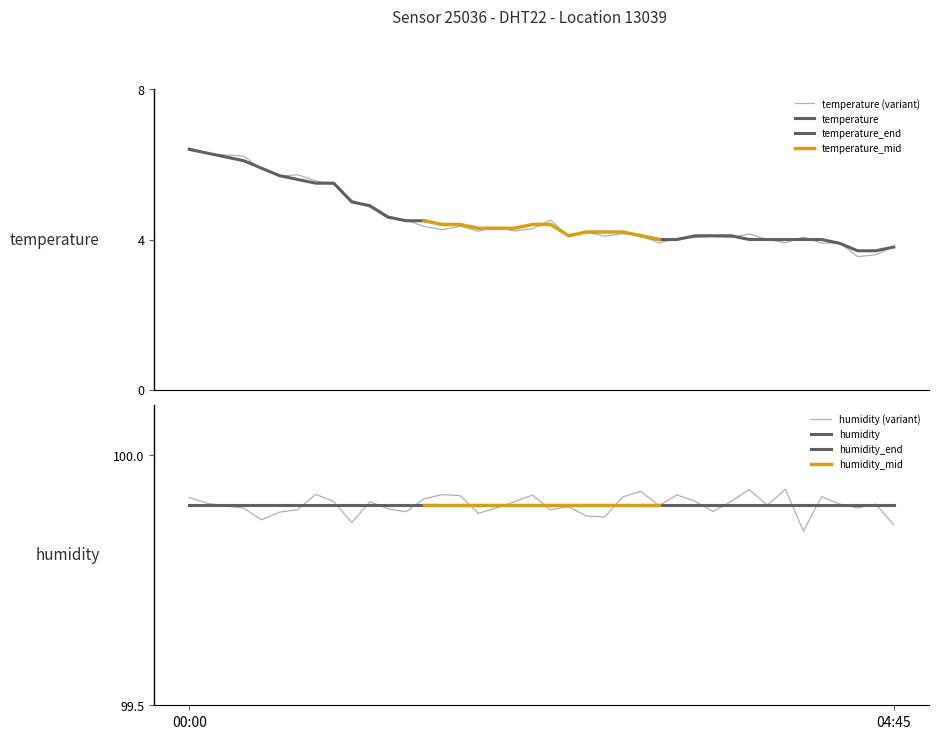

Which has a higher value, 02:00 or 00:30?

00:30